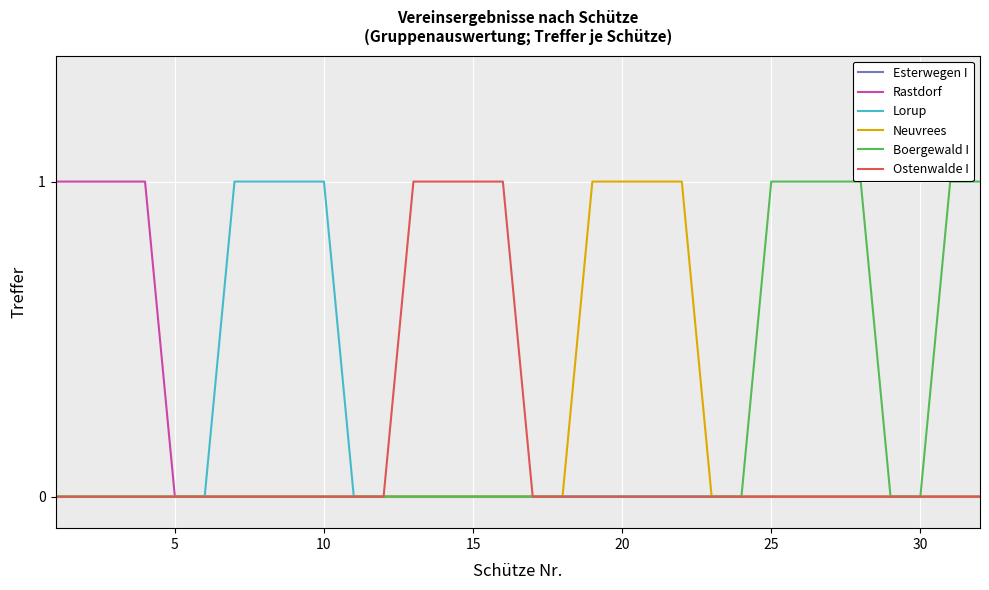

How many lines are shown in the chart?

6